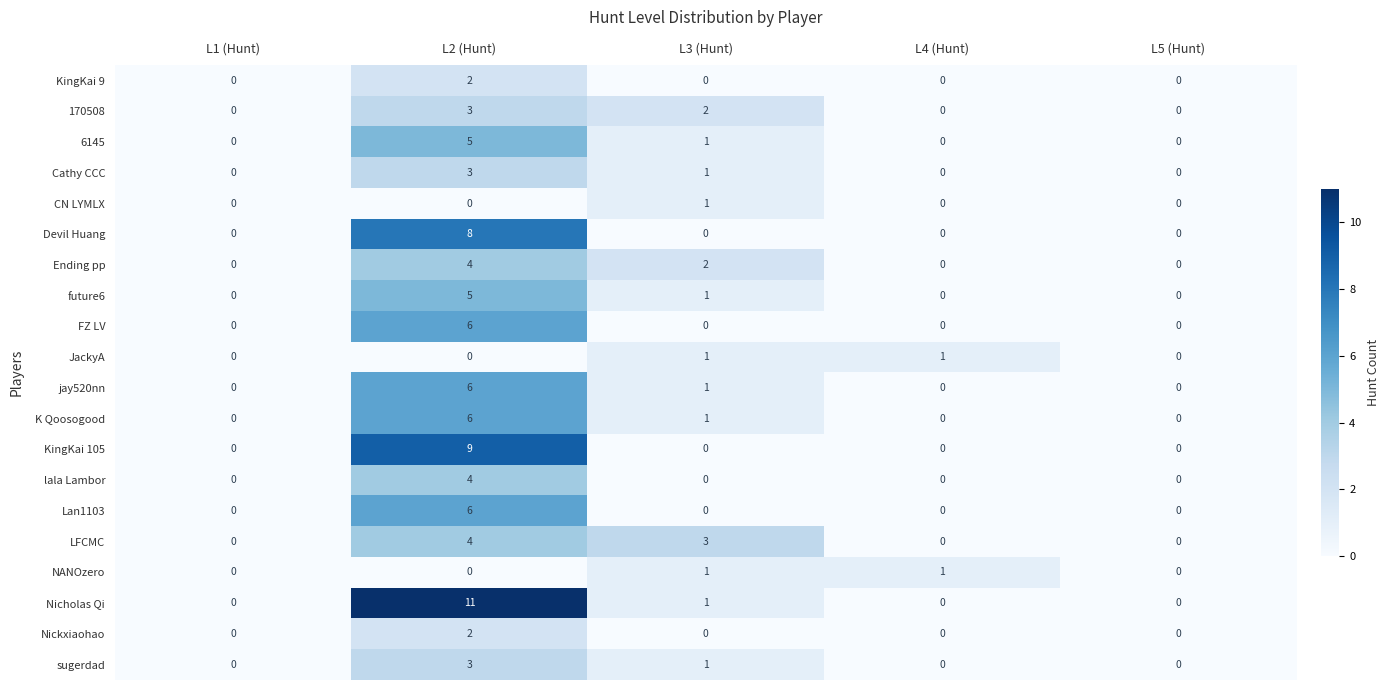

How many values in Nickxiaohao are above zero?

1